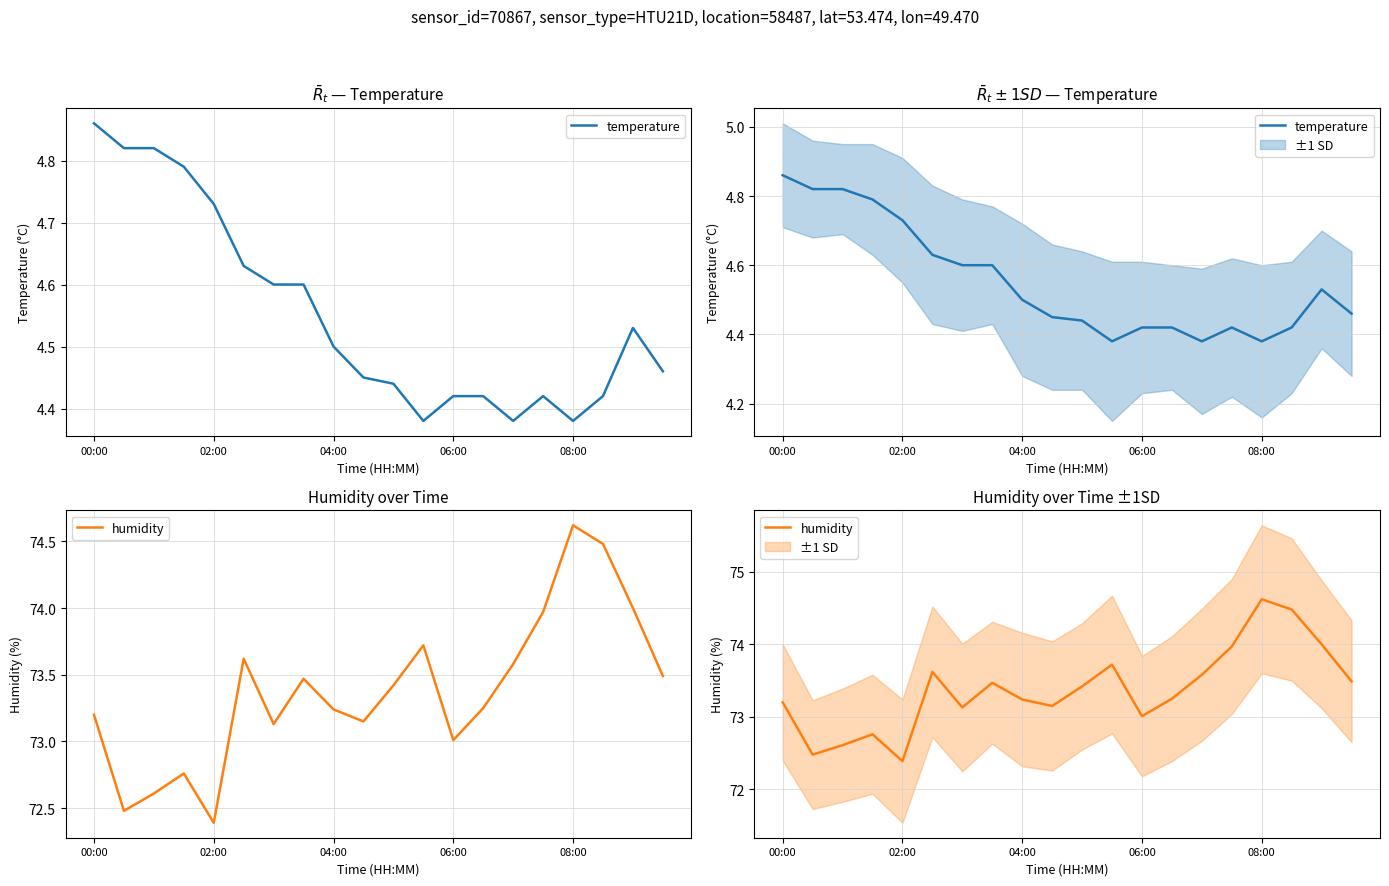

What is the smallest value displayed?

4.4